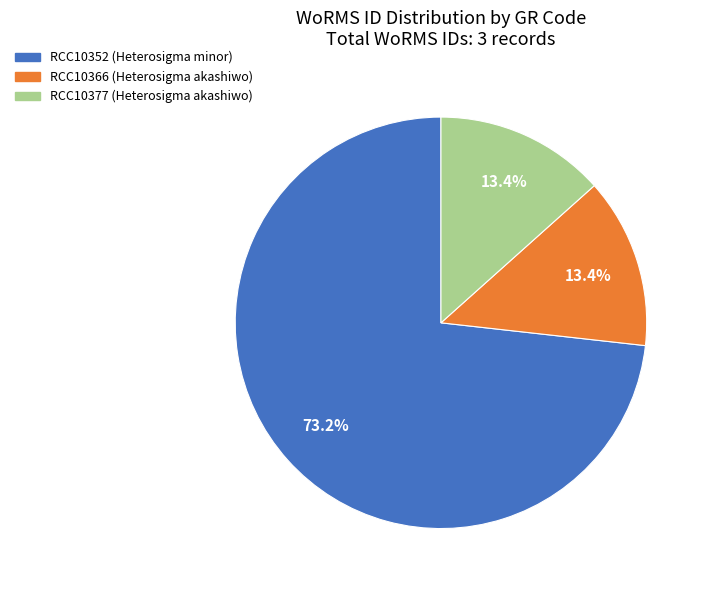

Which has a higher value, RCC10352 or RCC10366?

RCC10352